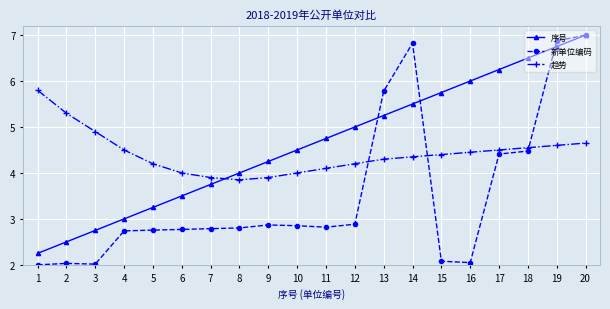

What are all the series names shown in the legend?

序号, 新单位编码, 趋势